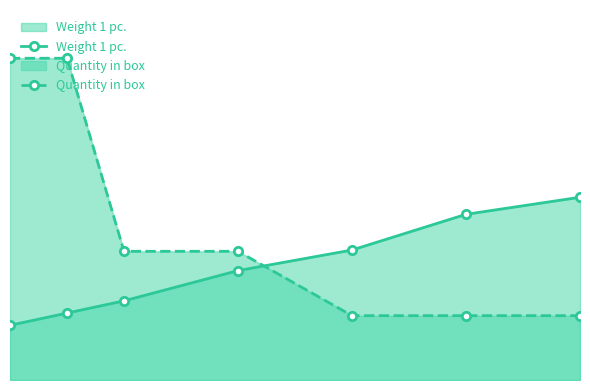

How many values in the Weight 1 pc. series exceed 3?

4